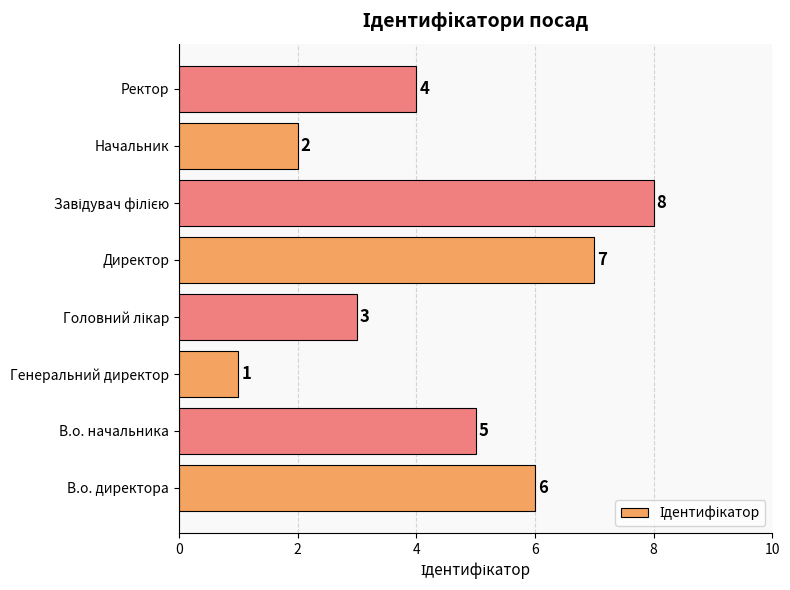

Where is the data nearest to the value 4?

Ректор